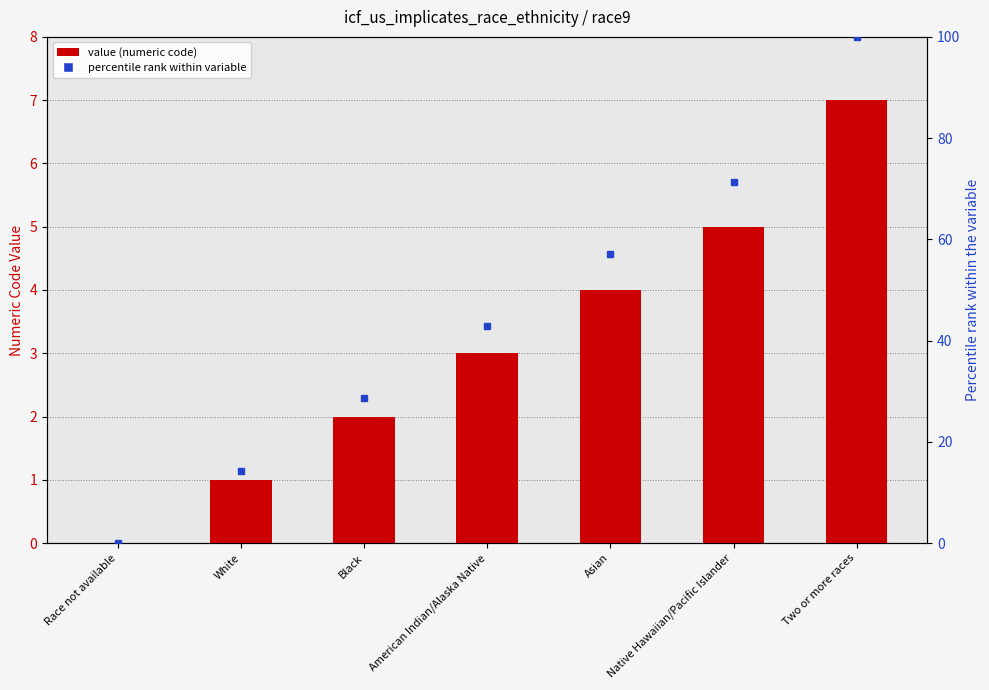

Where does the value (numeric code) series first go above 3?

Asian